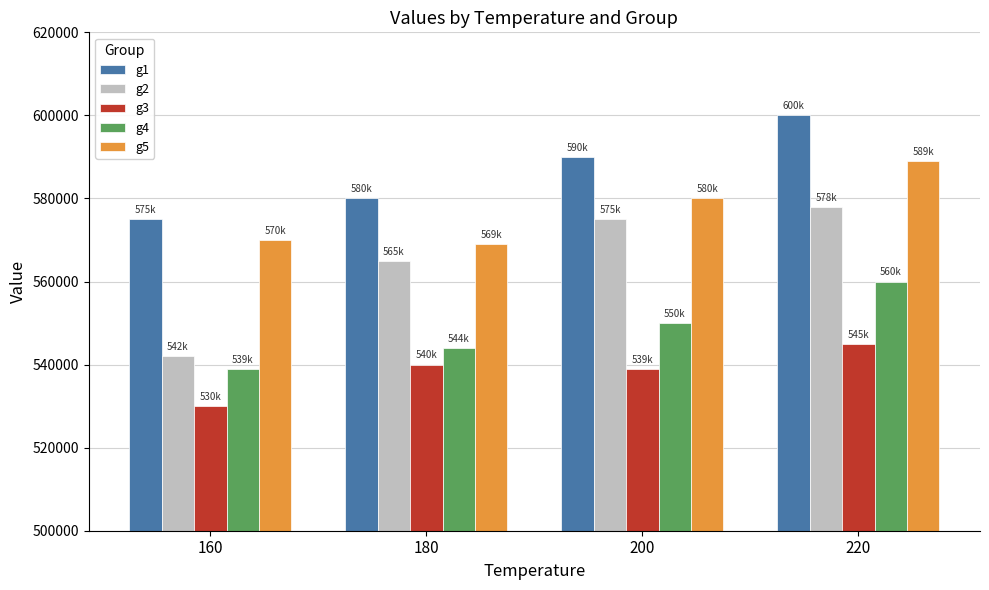

How many data points does each series have?

4